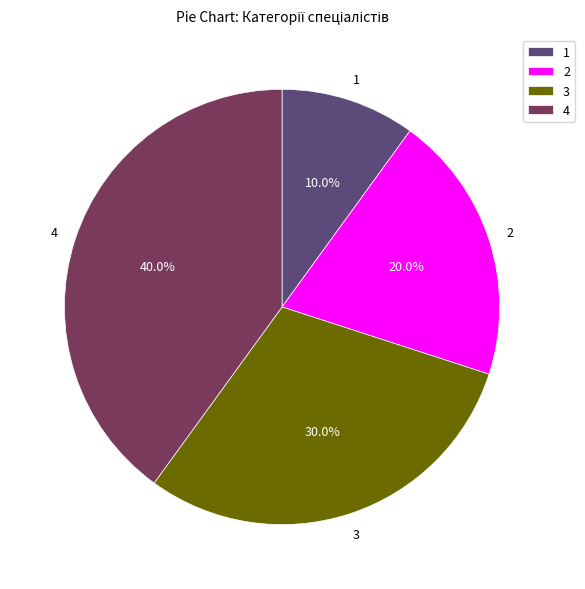

What percentage is NOT represented by 4?

60.0%